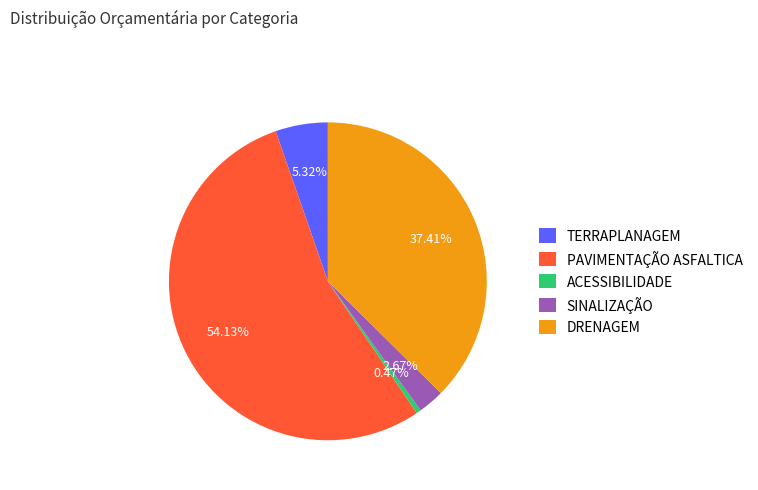

To the nearest percent, what portion does SINALIZAÇÃO represent?

3%